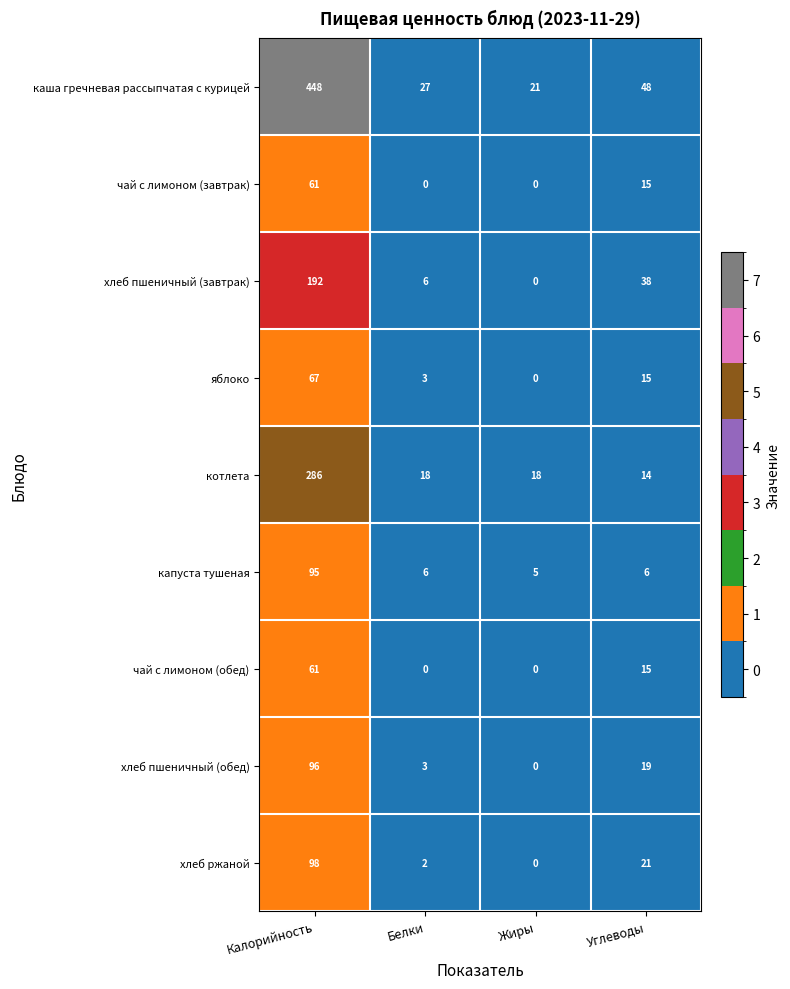

At which category is the sum across all series the highest?

Калорийность